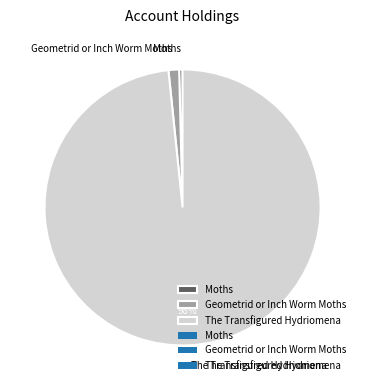

Is Geometrid or Inch Worm Moths the majority of the pie?

No